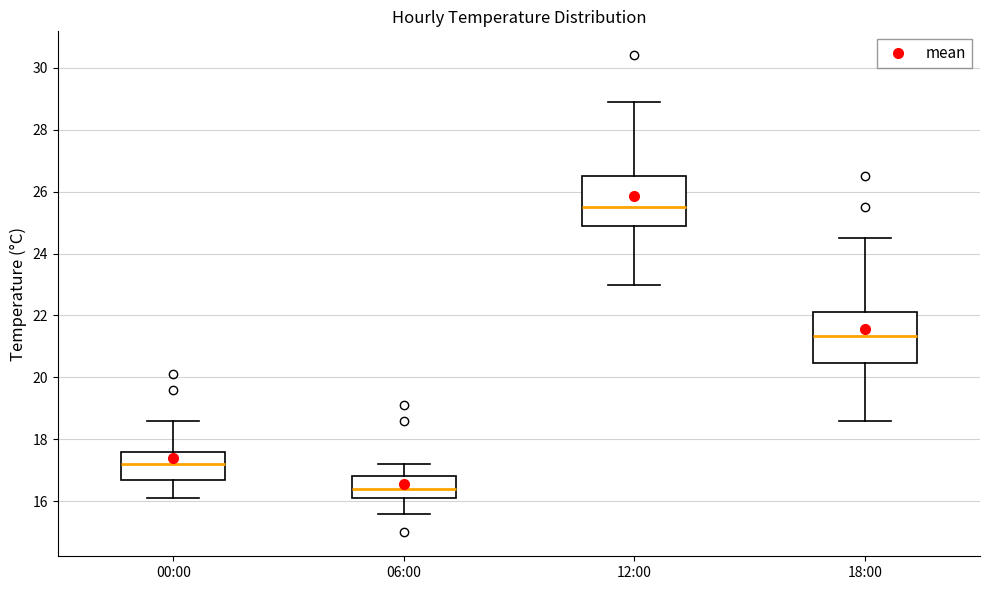

Reading left to right, transcribe this box plot: for each box, give where its median line is, the range the box spans, and where its two whiskers end, as read against the y-axis. The values are not printed on the chart, so give them approximately, as read against the axis.

00:00: median 17.2, box 16.8 to 17.6, whiskers 16.2 to 18.6
06:00: median 16.4, box 16.2 to 16.8, whiskers 15.6 to 17.2
12:00: median 25.6, box 24.8 to 26.6, whiskers 23.0 to 29.0
18:00: median 21.4, box 20.4 to 22.2, whiskers 18.6 to 24.6